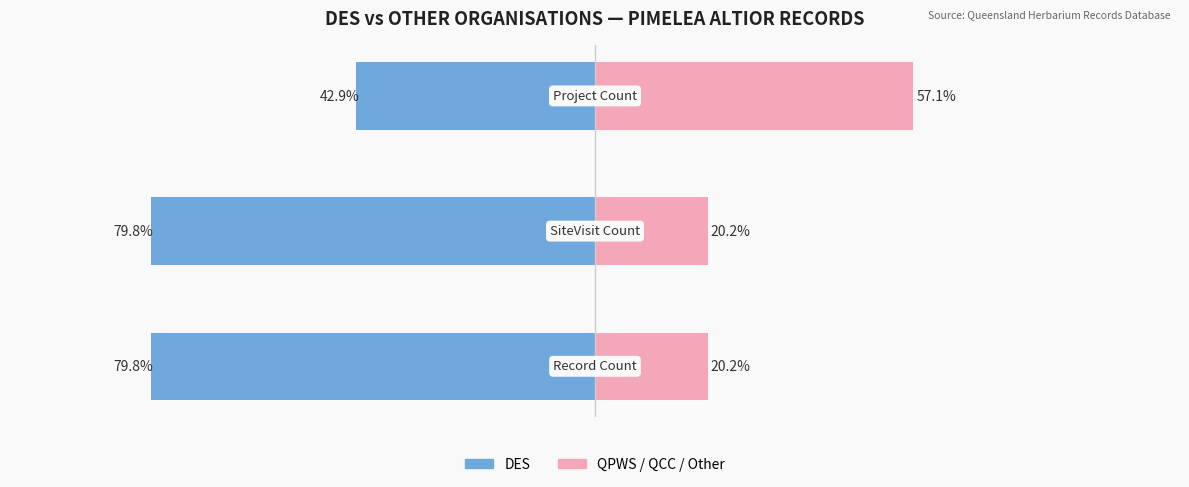

What is the value of the DES bar at the 2nd from the left?

-79.8